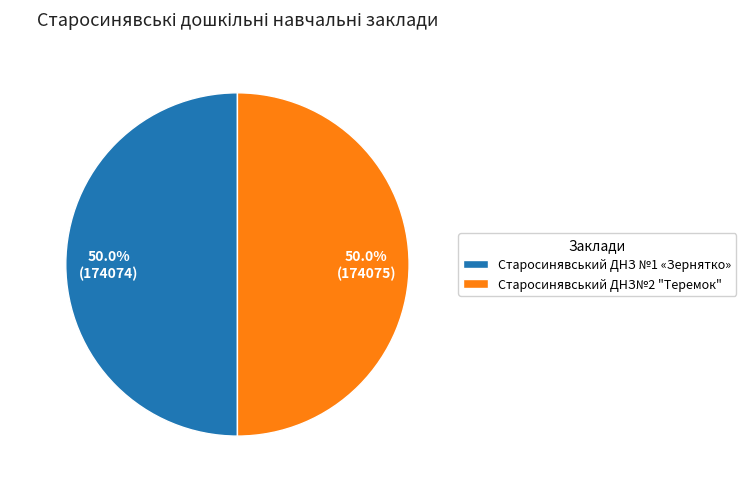

Approximately how many times larger is the value at Старосинявський ДНЗ№2 "Теремок" compared to Старосинявський ДНЗ №1 «Зернятко»?

1.0